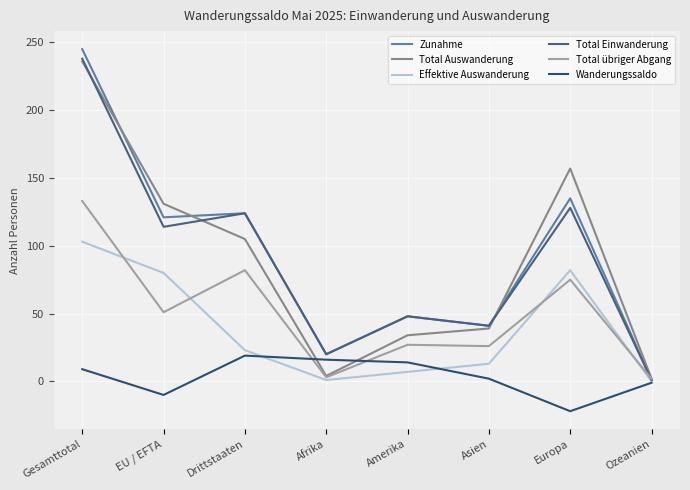

What is the difference between the maximum and minimum values in the Effektive Auswanderung series?

103